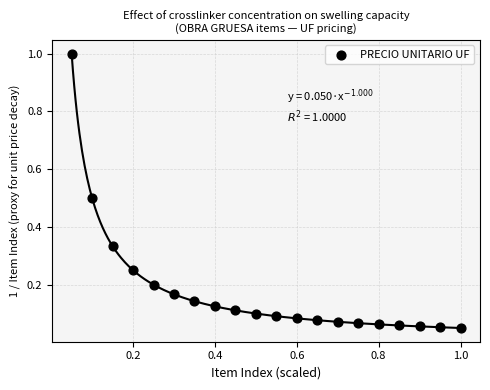

What is the range of X values (max minus min)?

0.9